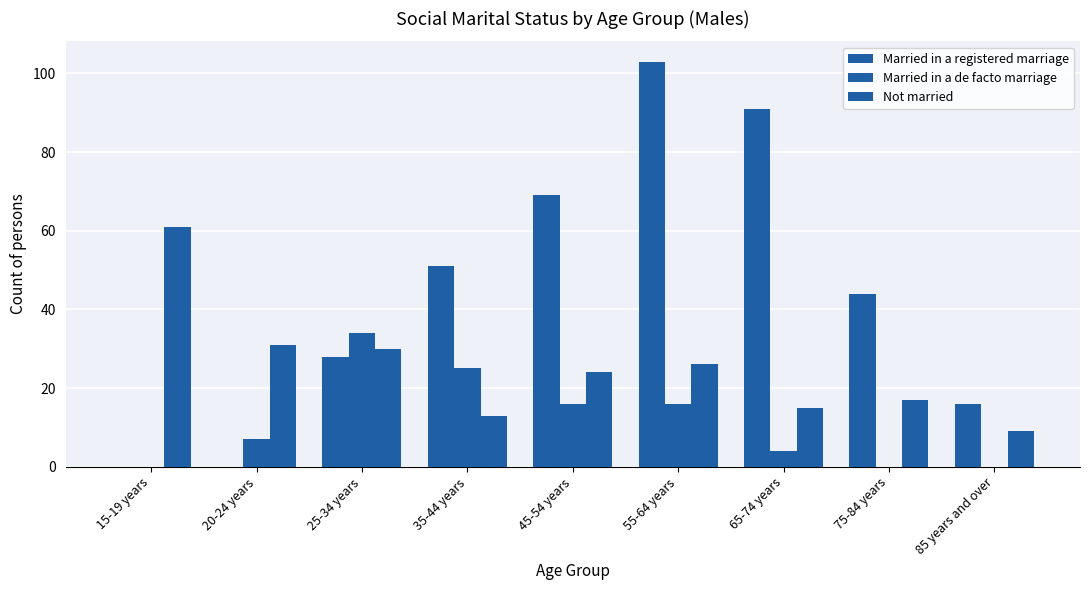

Where does the Married in a registered marriage series first go above 44?

35-44 years